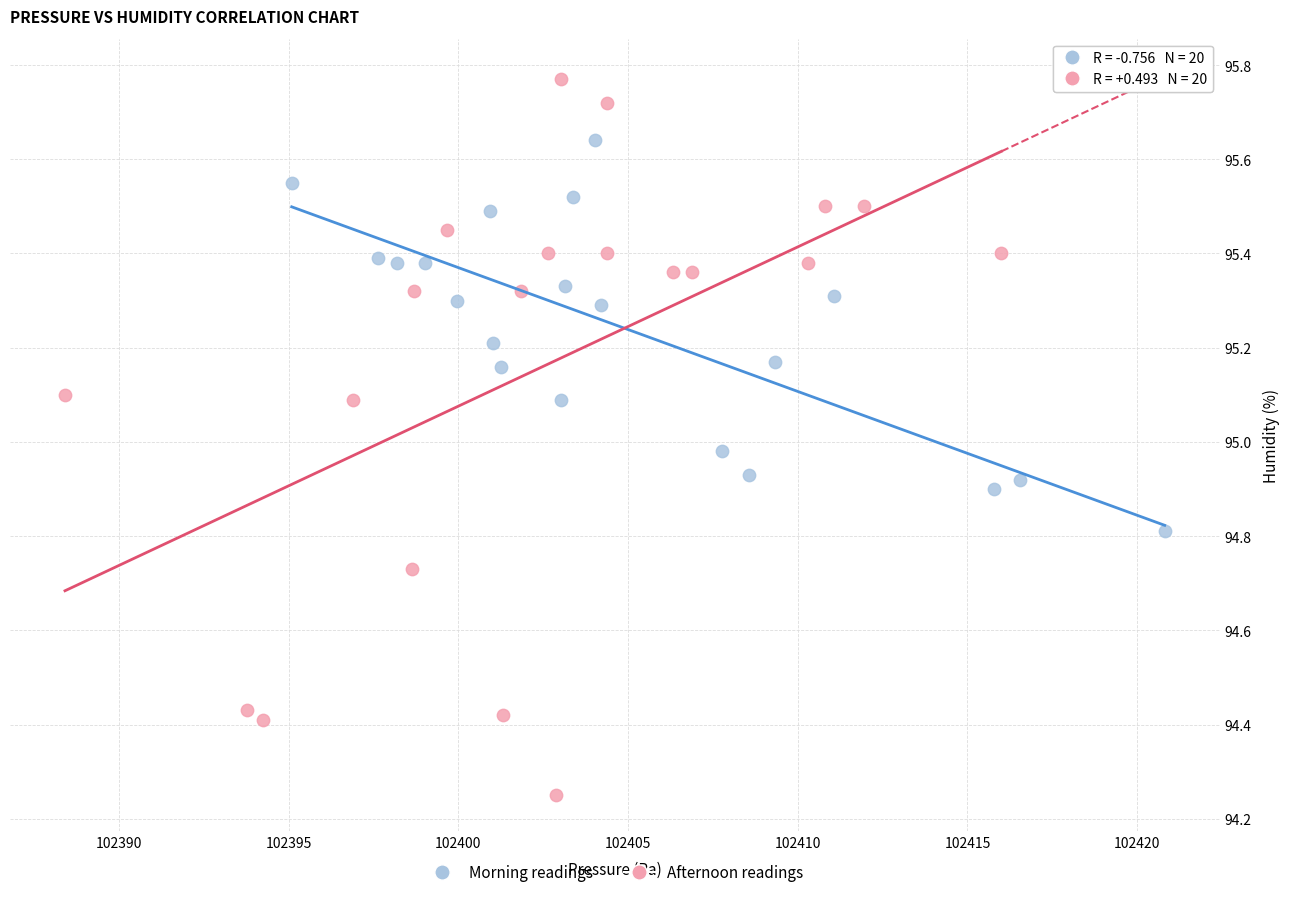

Which series has the largest Y range (max minus min)?

Afternoon readings